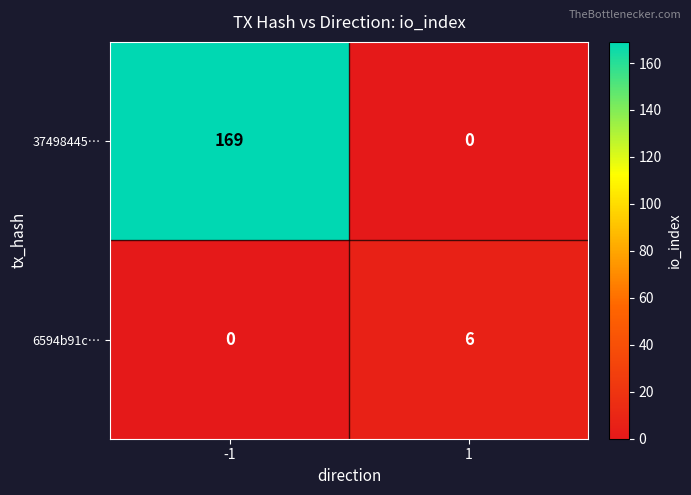

What is the sum of the 6594b91c… values at -1 and 1?

6